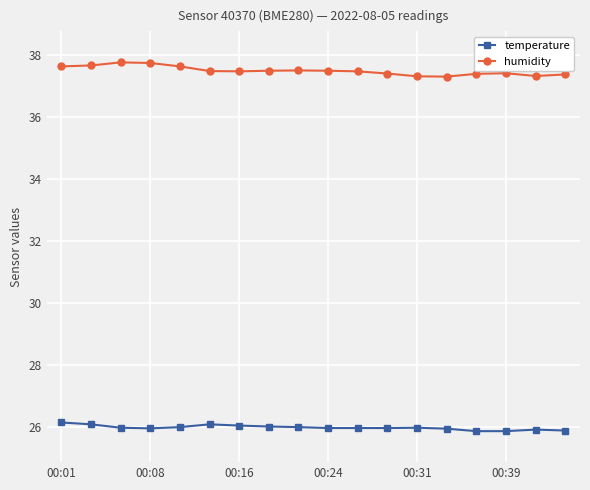

What is the value of the humidity point at the 18th from the left?

37.4